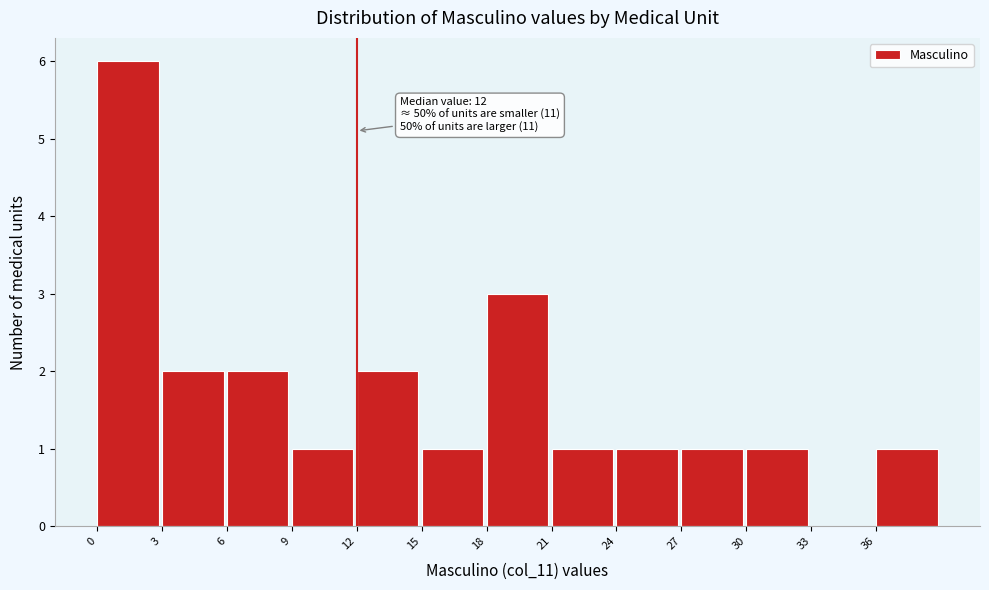

Which range on the x-axis has the tallest bar?

0 to 3